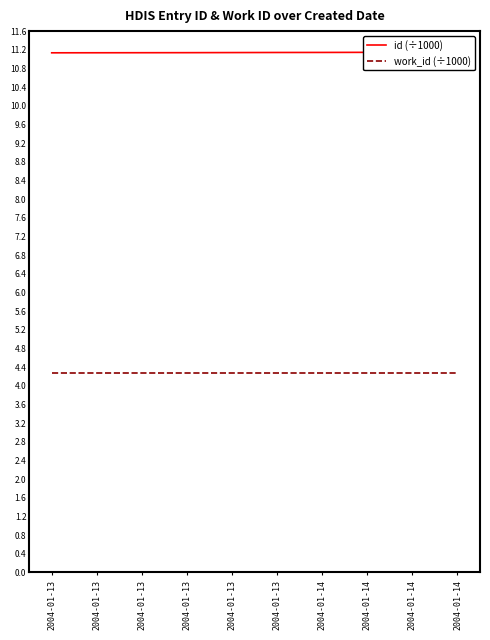

List the series in order of their overall mean, highest first.

id (÷1000), work_id (÷1000)